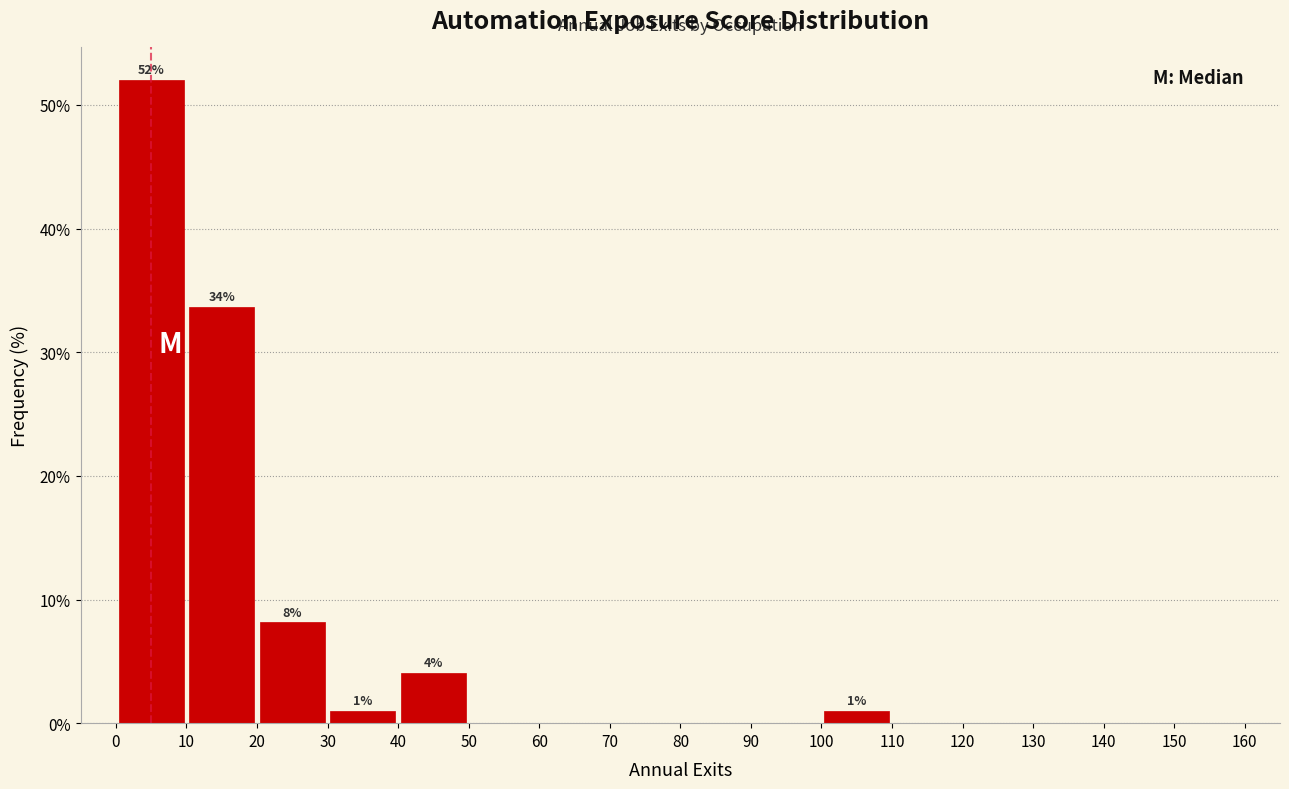

Over which range of the x-axis is the bar tallest?

0 to 10